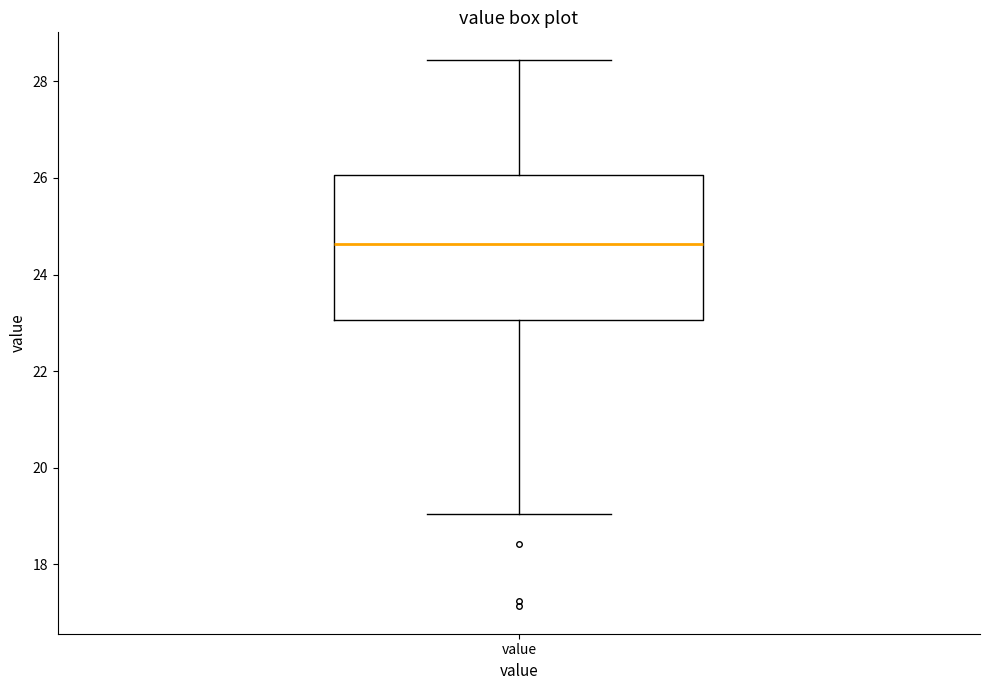

Transcribe this box plot: give where the median line is, the range the box spans, and where the two whiskers end, as read against the y-axis. The values are not printed on the chart, so give them approximately, as read against the axis.

median 24.6, box 23.0 to 26.0, whiskers 19.0 to 28.4